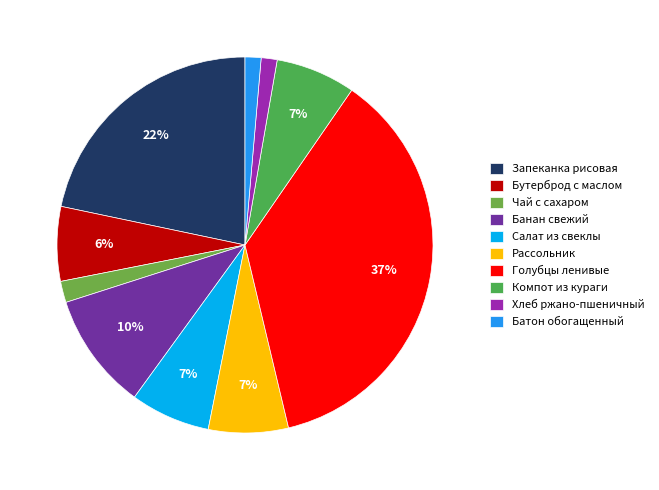

The Компот из кураги slice represents 7% of the pie. True or false?

True